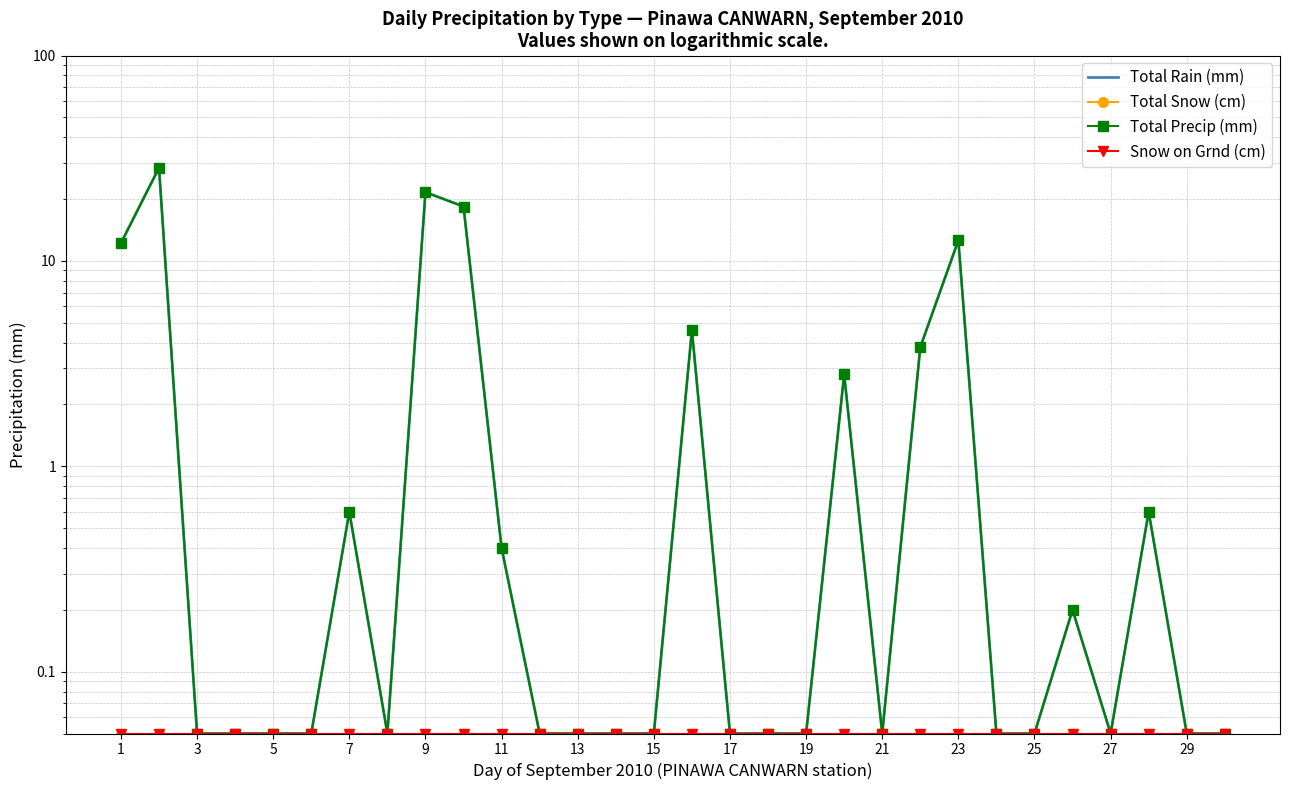

What is the maximum value shown in the chart?

28.4